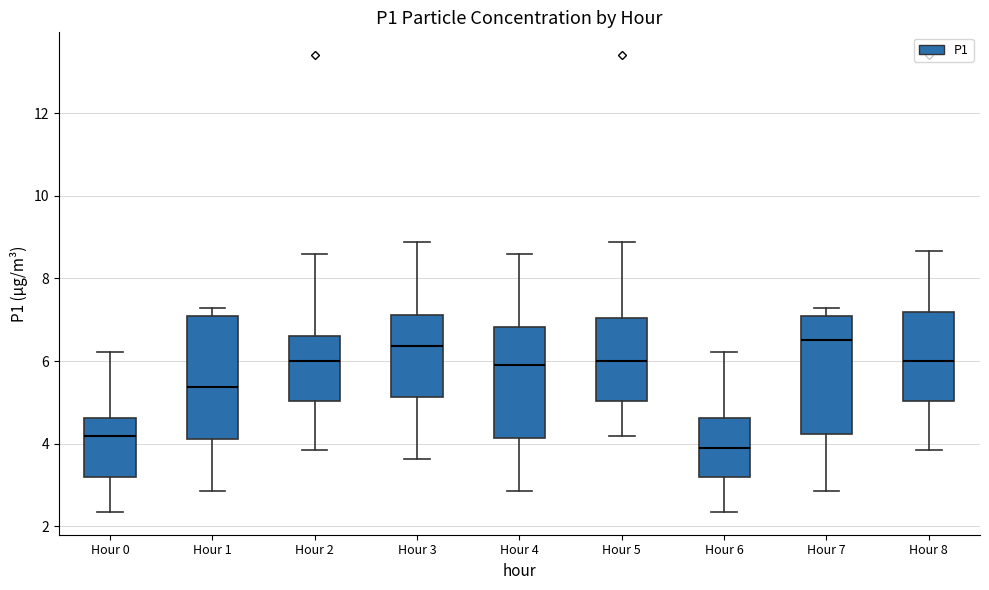

Where does the median line of the box for Hour 4 sit on the y-axis? The values are not printed on the chart, so give them approximately, as read against the axis.

6.0